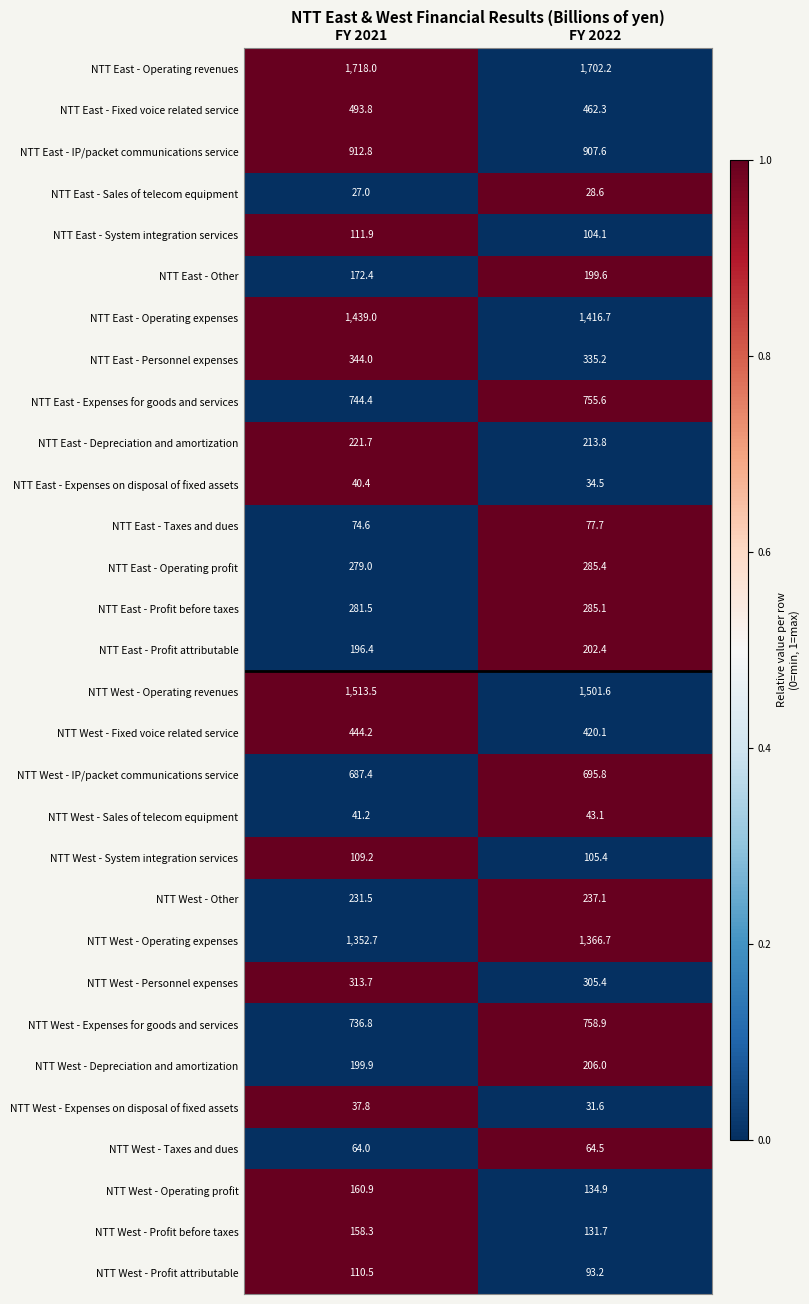

What is the sum of all NTT West - Profit attributable values?

203.7